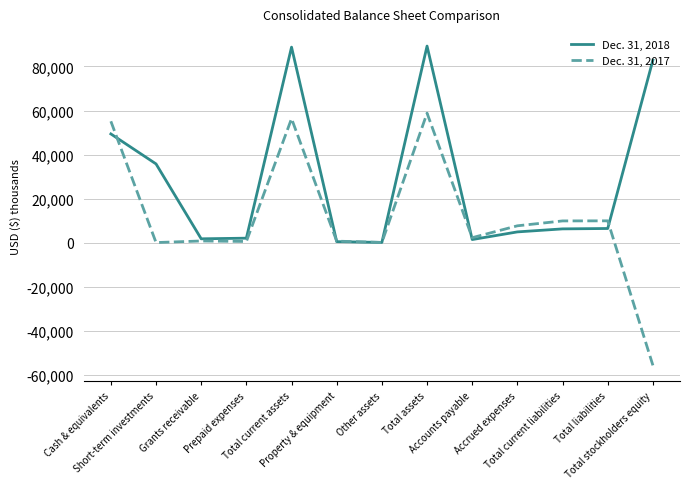

True or false: Dec. 31, 2018 and Dec. 31, 2017 intersect in this chart.

True